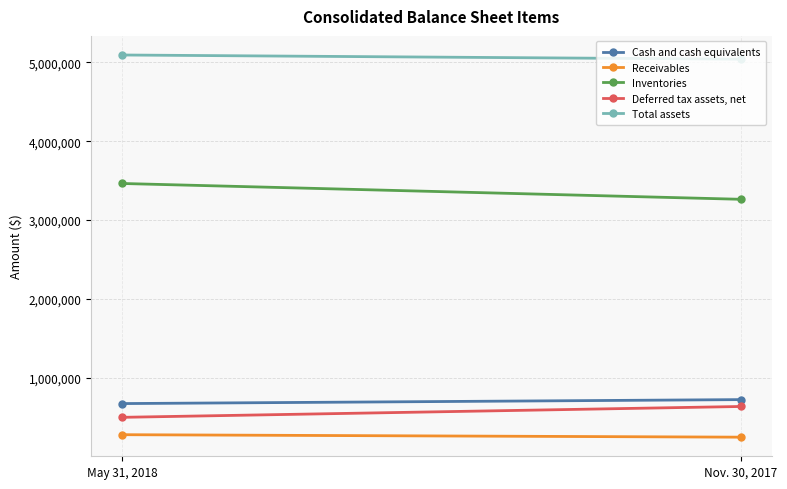

What is the label of the 1st point from the right?

Nov. 30, 2017